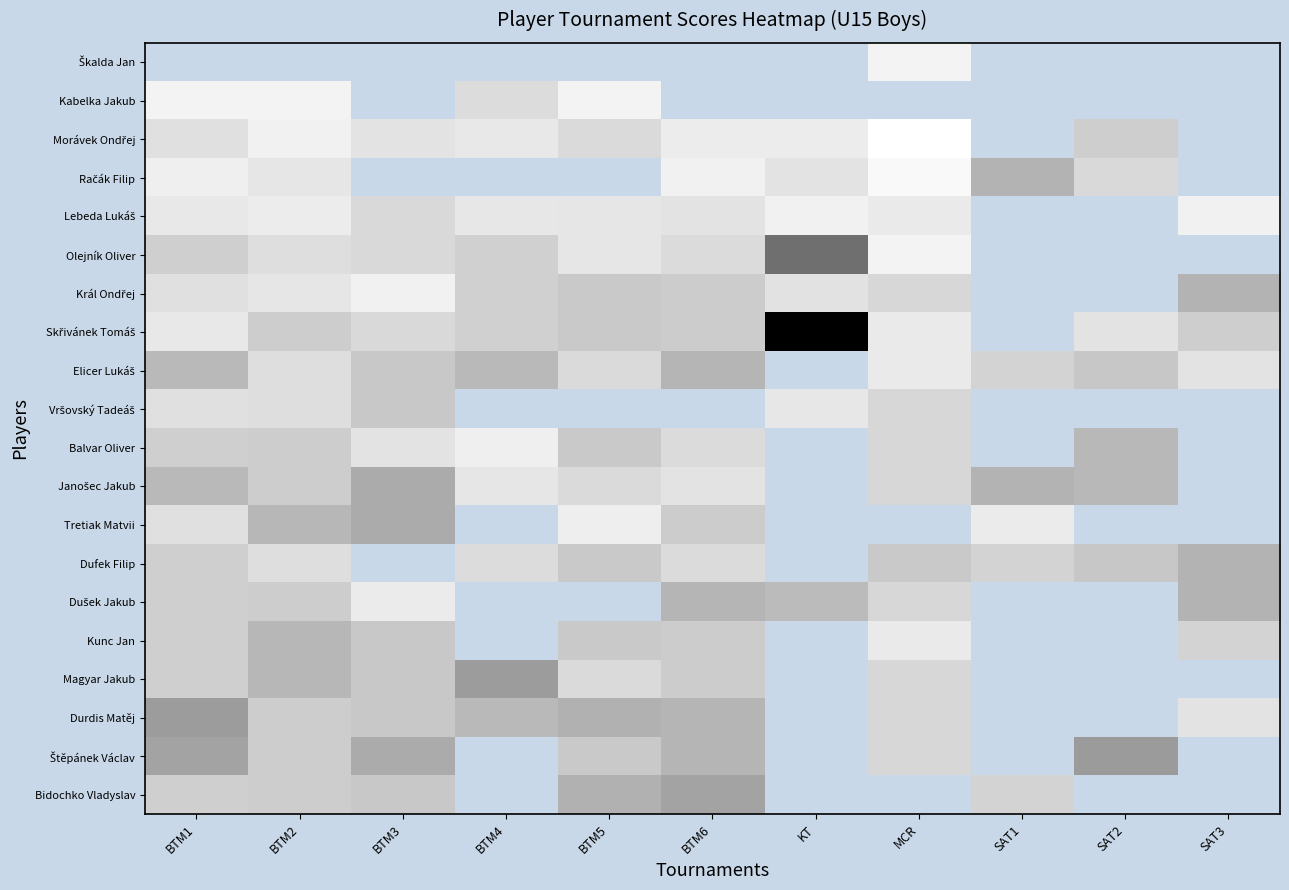

Is the value of Morávek Ondřej at BTM1 greater than the value of Skřivánek Tomáš at BTM2?

Yes